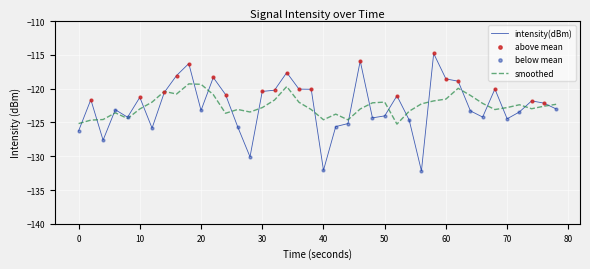

List the series in order of their peak value, highest first.

intensity(dBm), smoothed